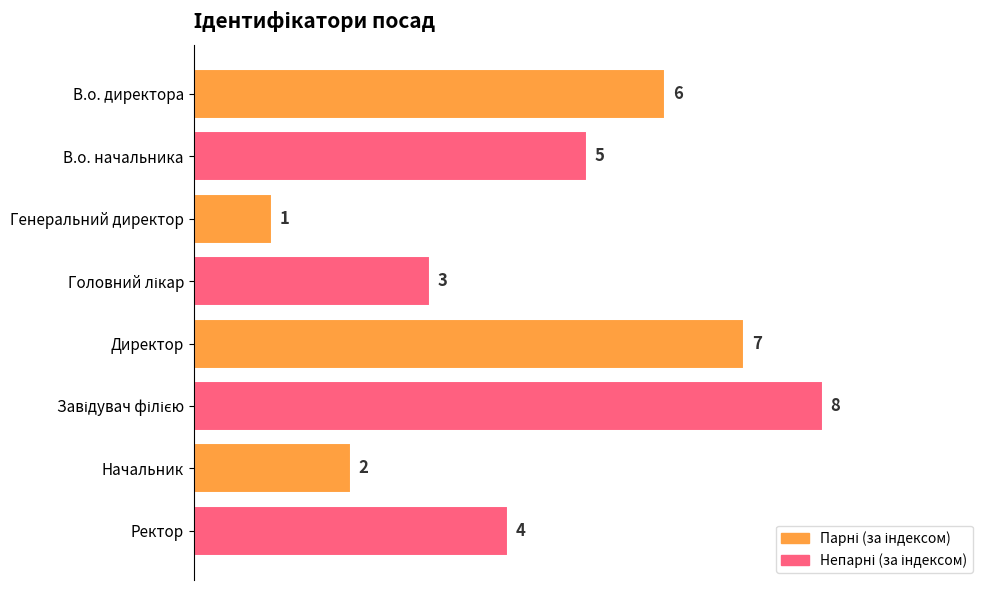

Reading bottom to top, extract all data points from this chart.

4	2	8	7	3	1	5	6